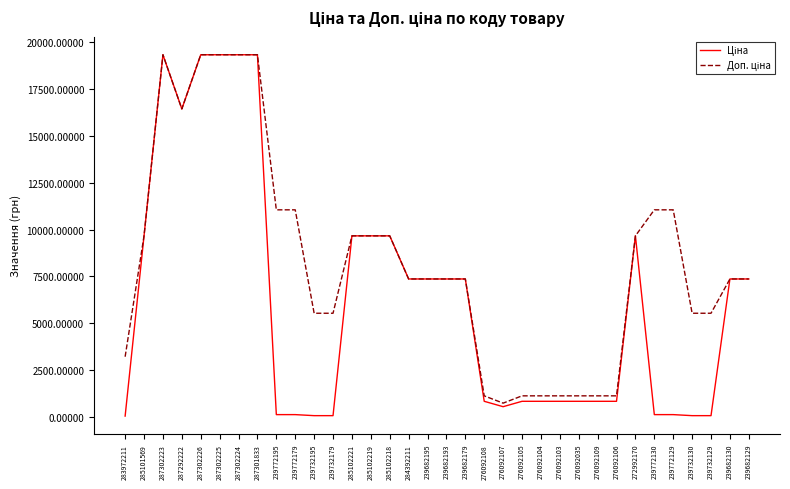

What is the total value across all series at 276092104?

1936.0